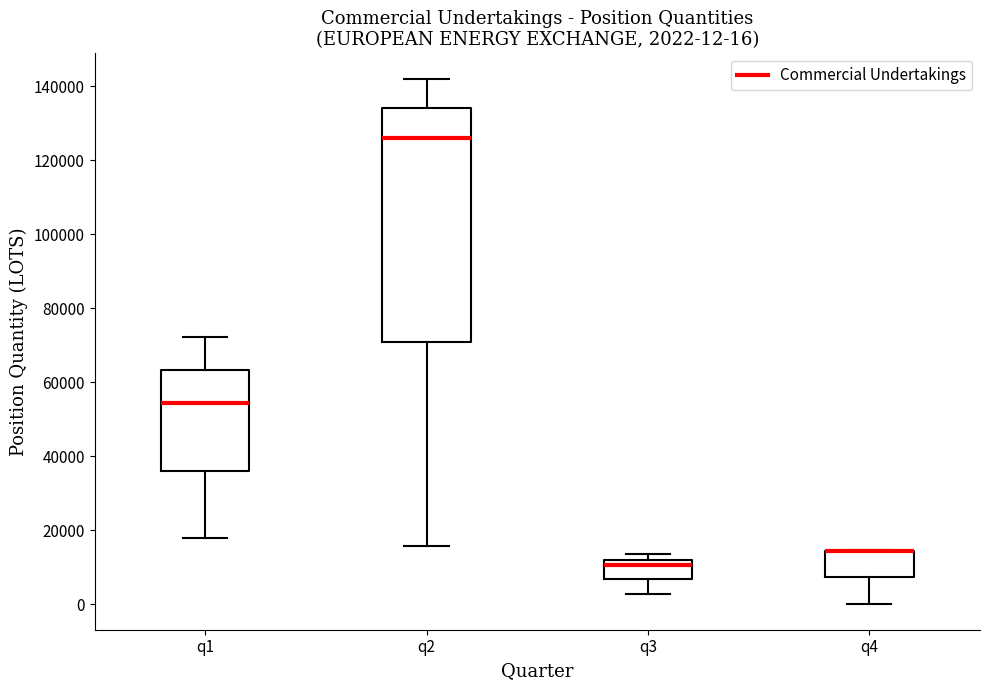

Comparing the boxes themselves (not the whiskers), which one is the tallest?

q2